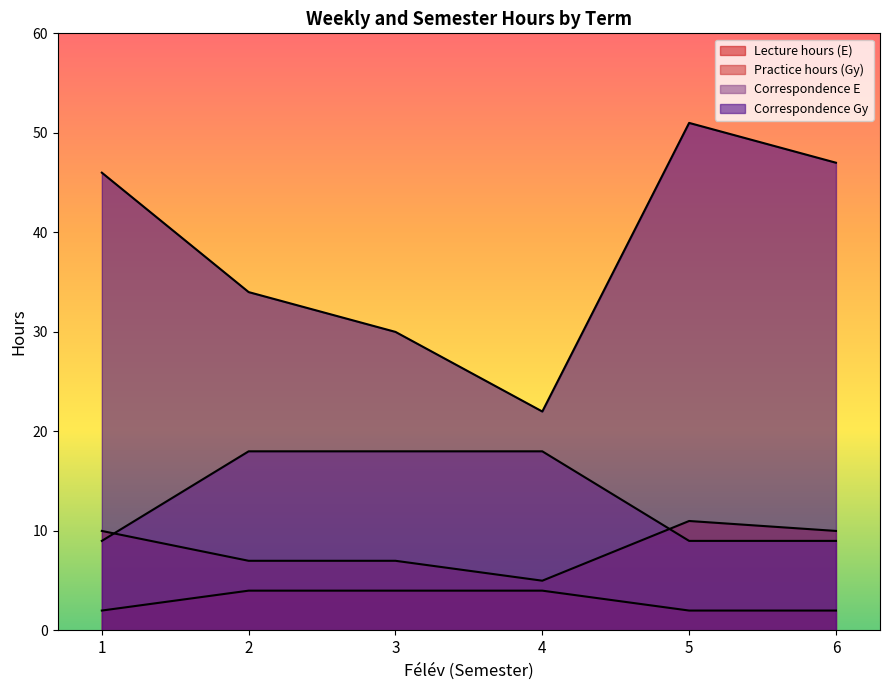

Which series has the widest spread of values?

Correspondence Gy